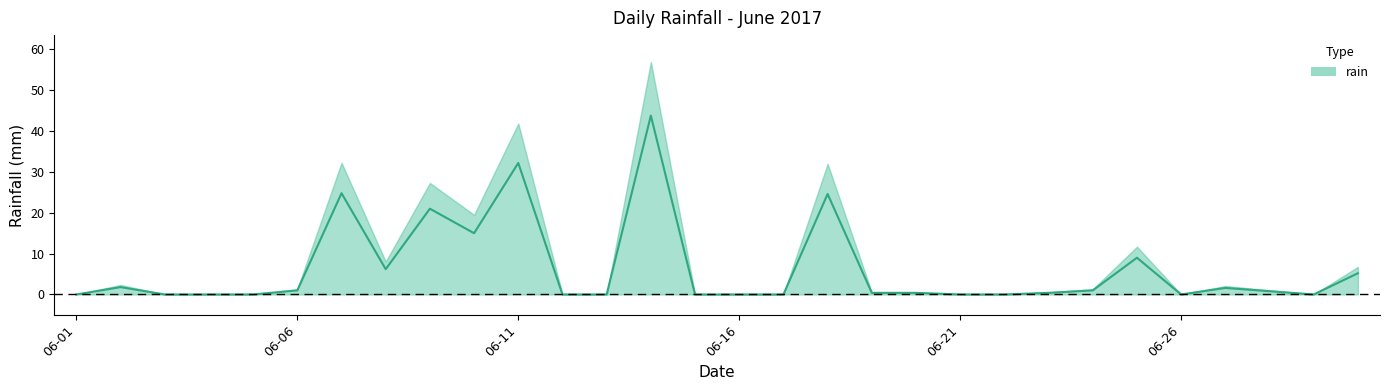

Where is the data nearest to the value 21?

2017-06-09